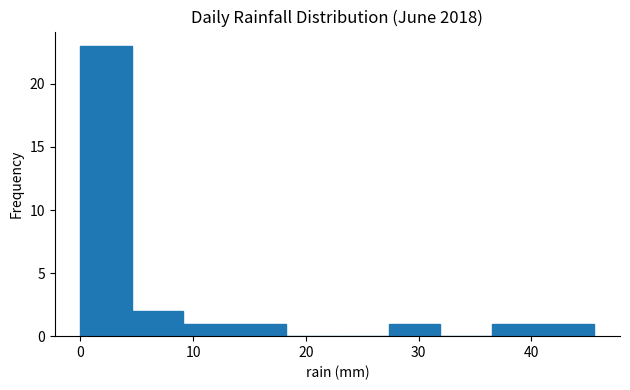

Reading left to right, transcribe this chart: for each bar, give the range it covers on the x-axis and its height. Neither the bar edges nor the heights are printed on the chart, so give them approximately, as read against the axes.

0 to 5: 23
5 to 9: 2
9 to 14: 1
14 to 18: 1
18 to 23: 0
23 to 27: 0
27 to 32: 1
32 to 36: 0
36 to 41: 1
41 to 46: 1